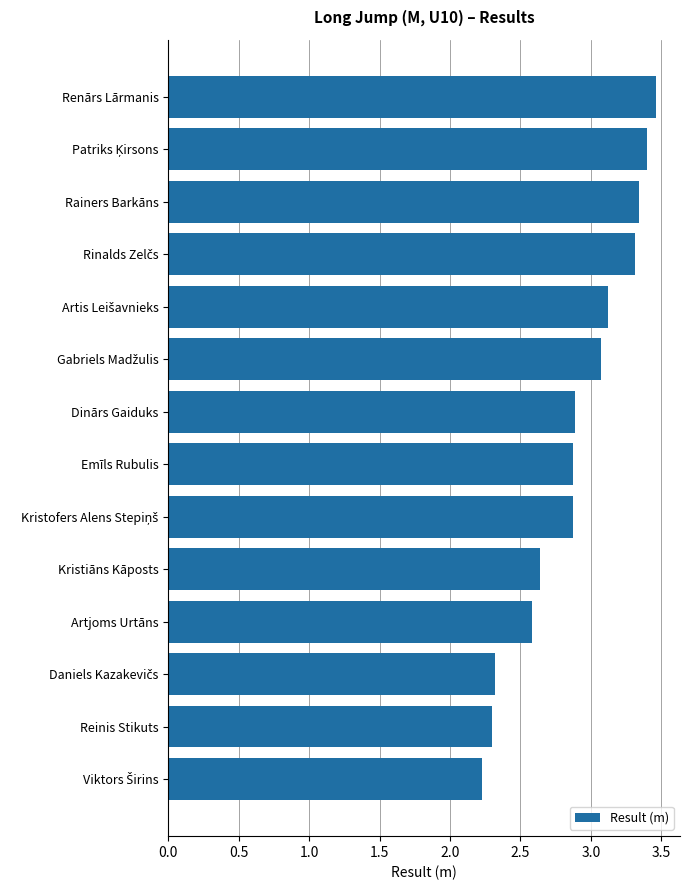

Between Reinis Stikuts and Renārs Lārmanis, which is larger?

Renārs Lārmanis